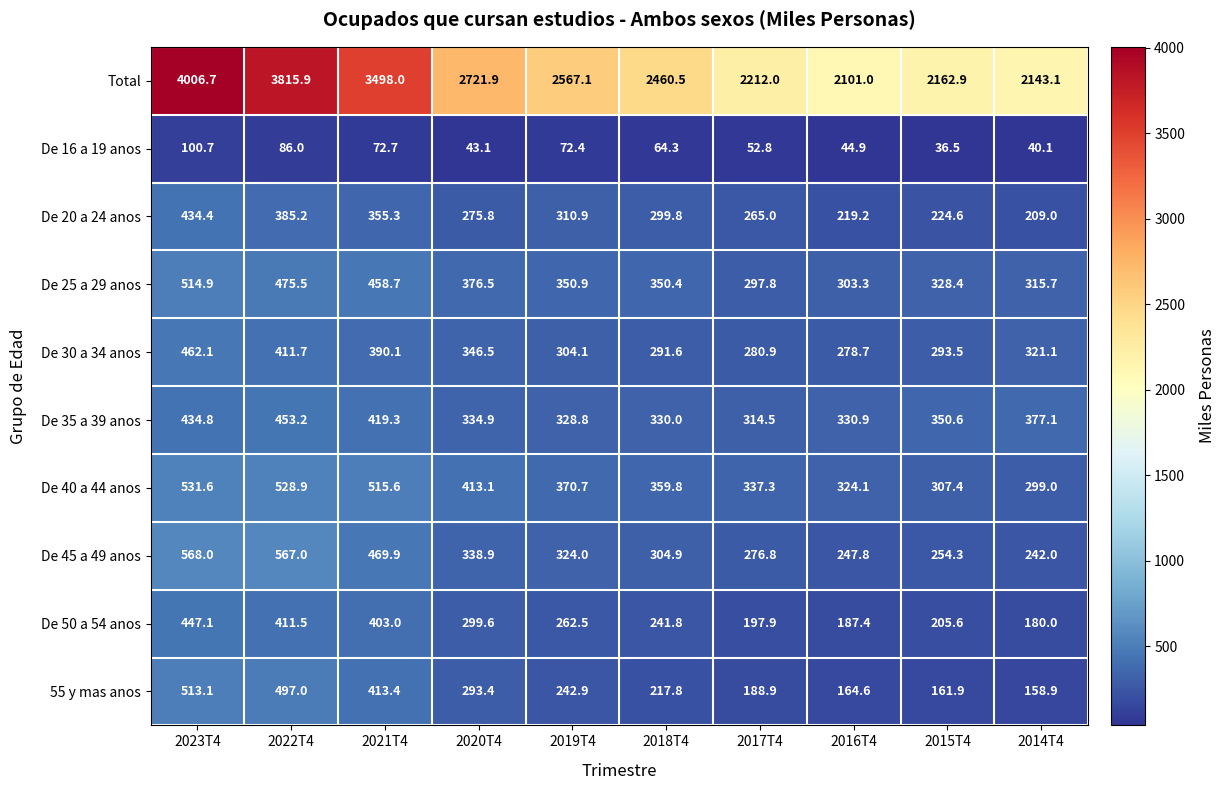

At which category is the sum across all series the highest?

2023T4